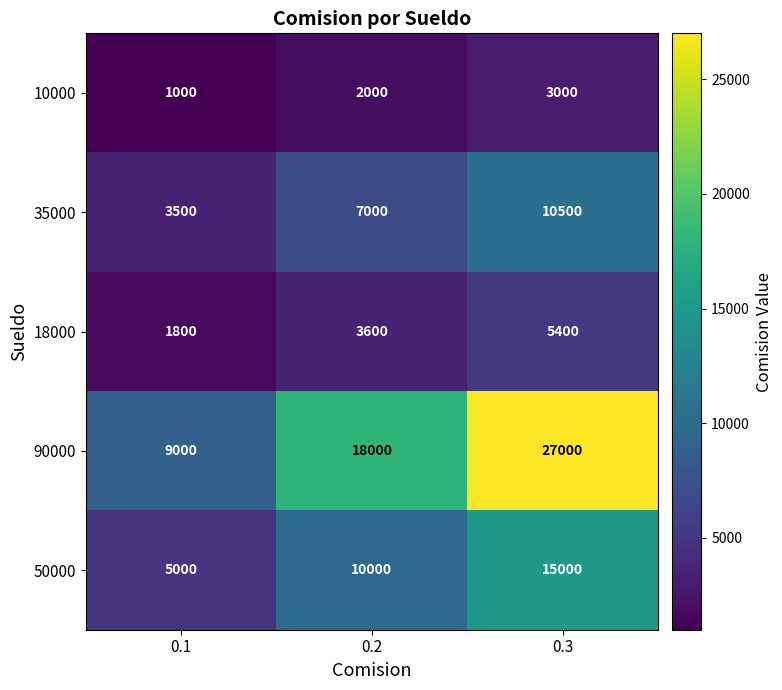

What is the sum of the 50000 values at 0.2 and 0.1?

15000